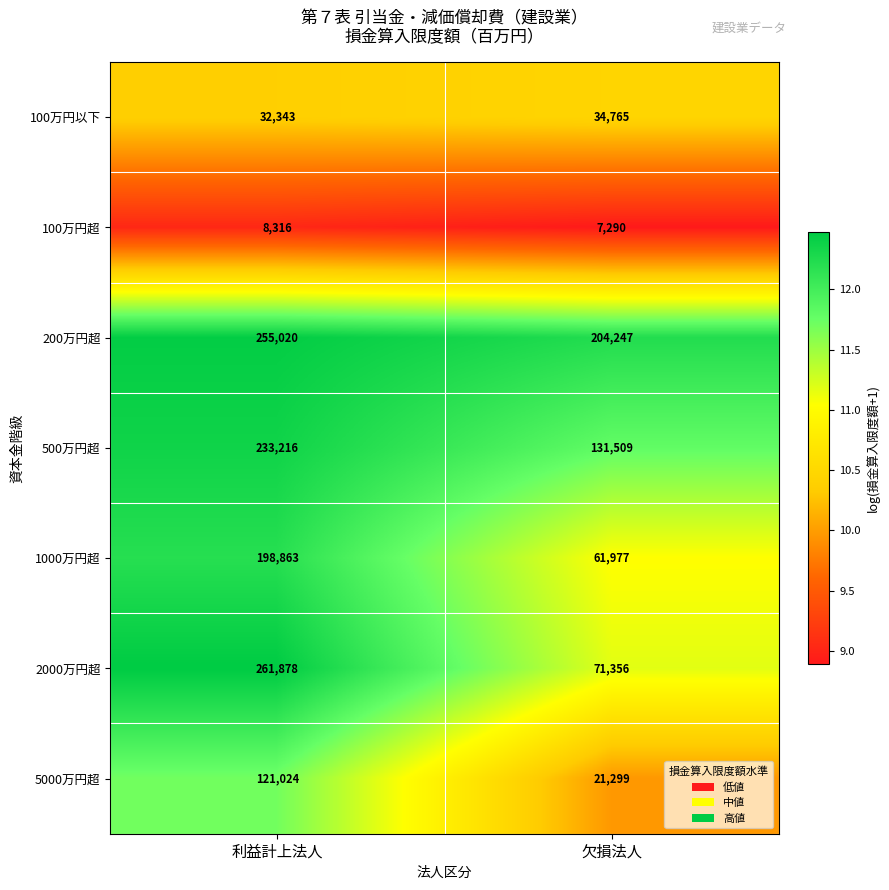

At which label is 500万円超 closest to 182362?

欠損法人